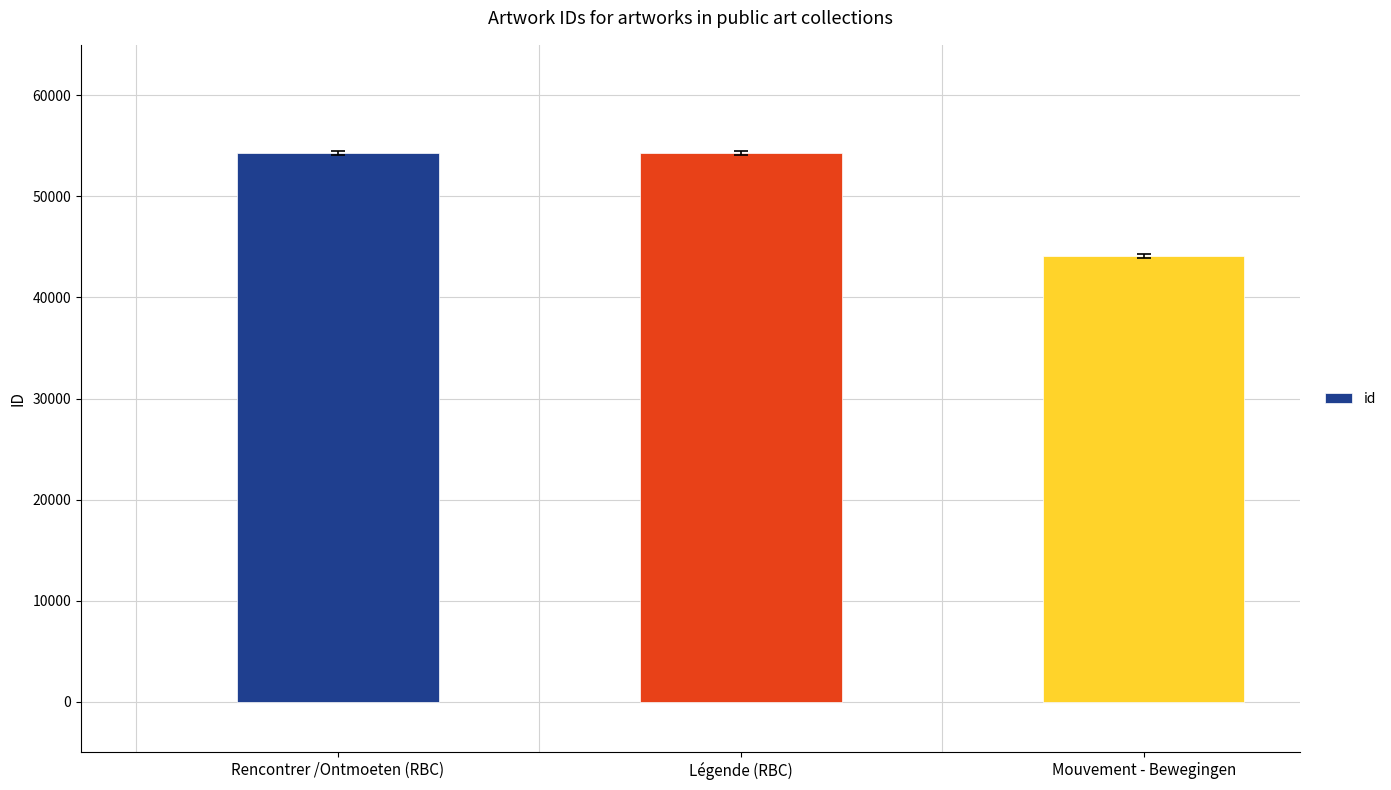

What is the value of the 3rd bar from the left?

44115